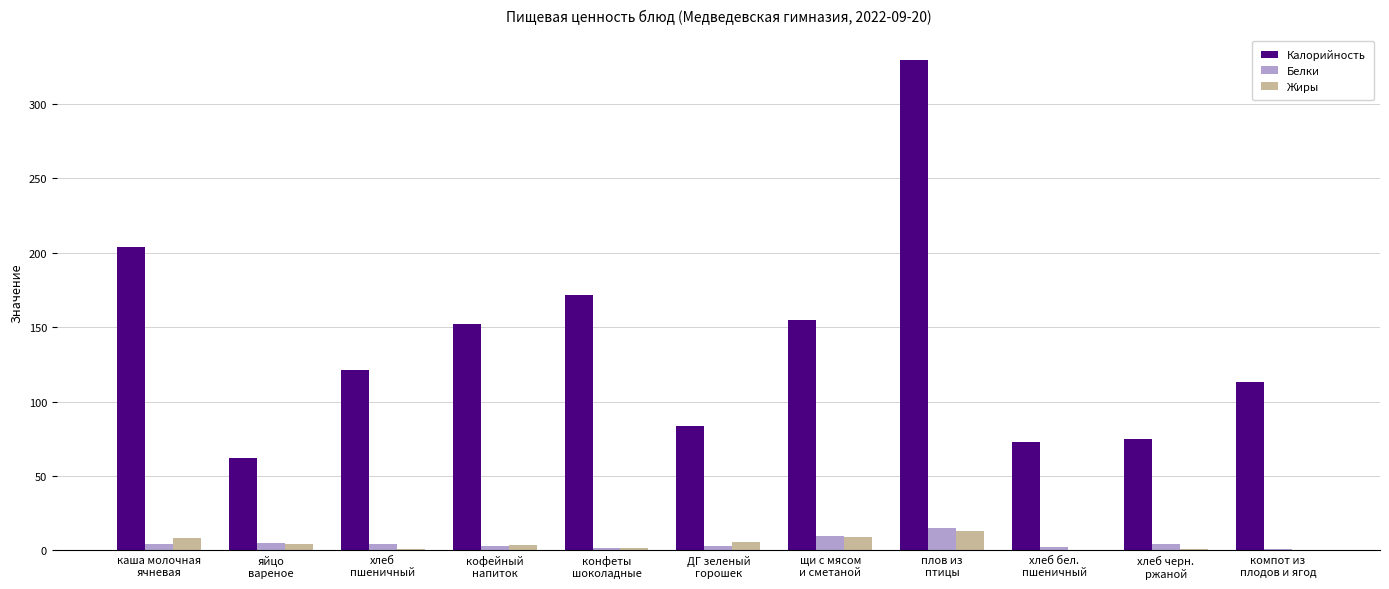

What are all the series names shown in the legend?

Калорийность, Белки, Жиры